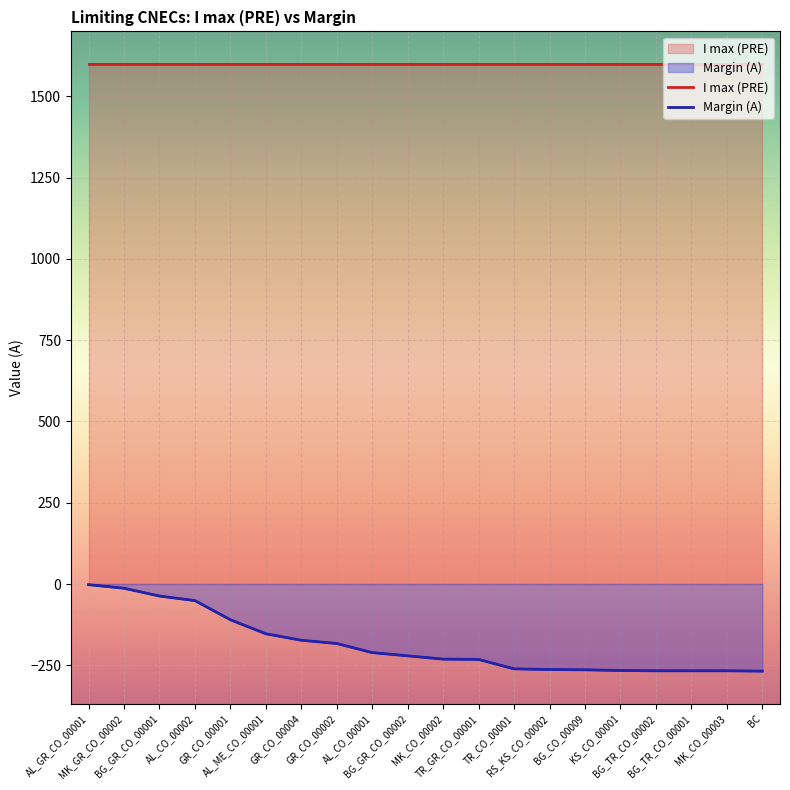

Rank the series at MK_CO_00003 from highest to lowest value.

I max (PRE), Margin (A)